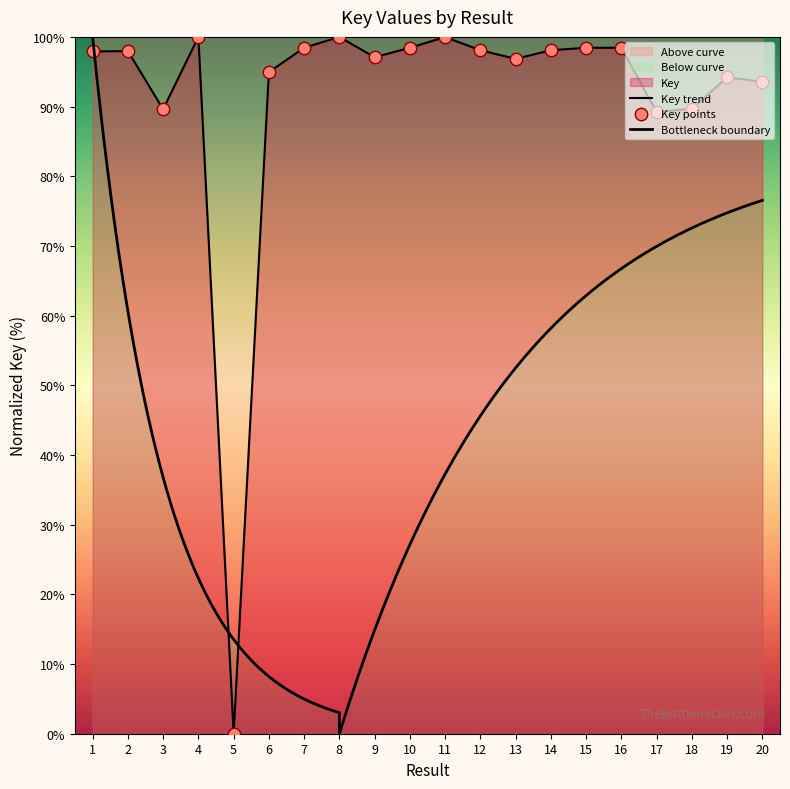

Which has a higher value, 13 or 15?

15